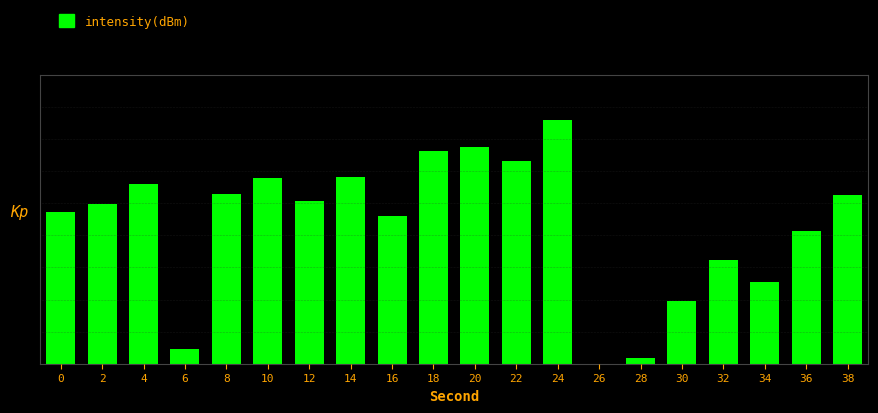

Is it true that the value at 2 is 3.5?

True